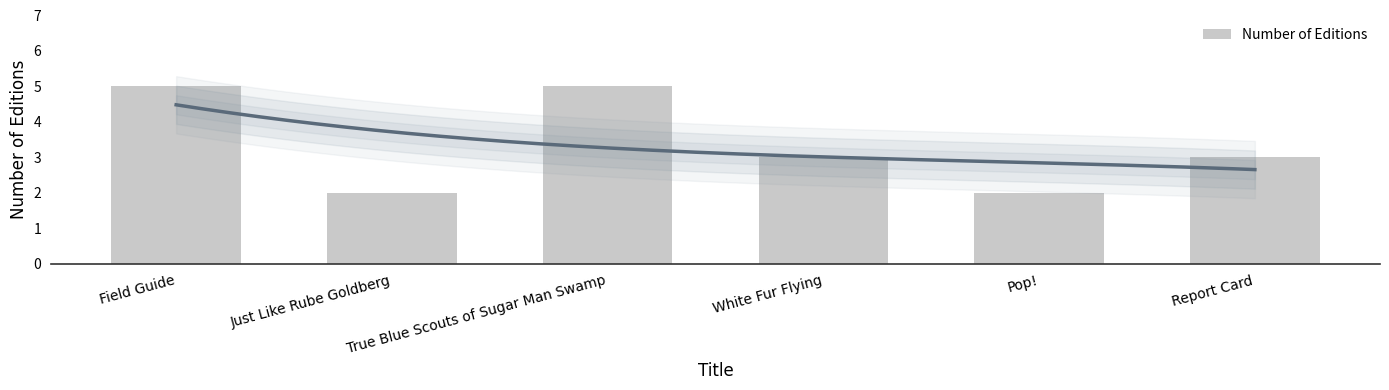

What is the ratio of the value at True Blue Scouts of Sugar Man Swamp to the value at Report Card?

1.7